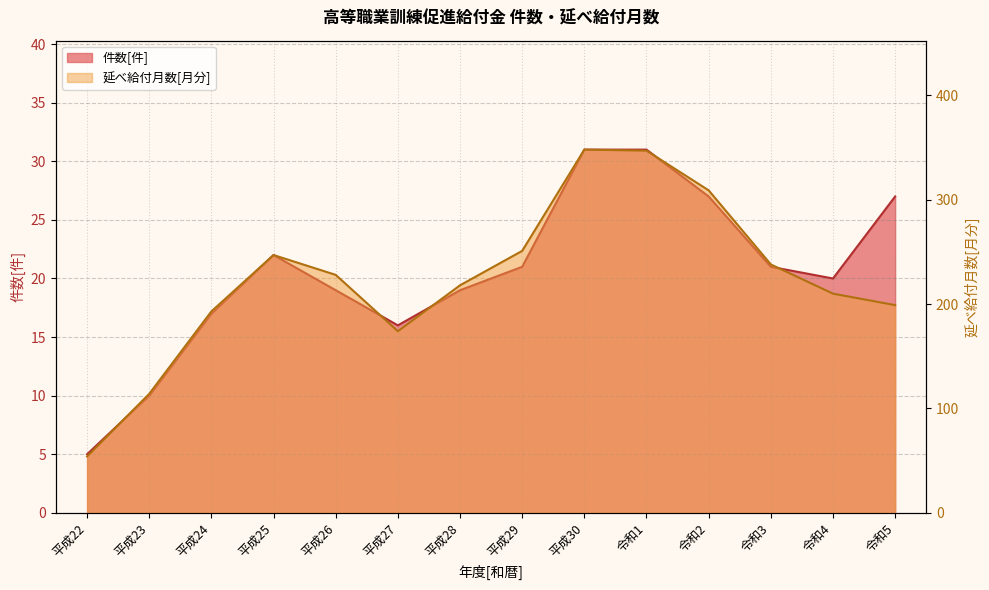

What is the label of the 1st point from the left?

平成22